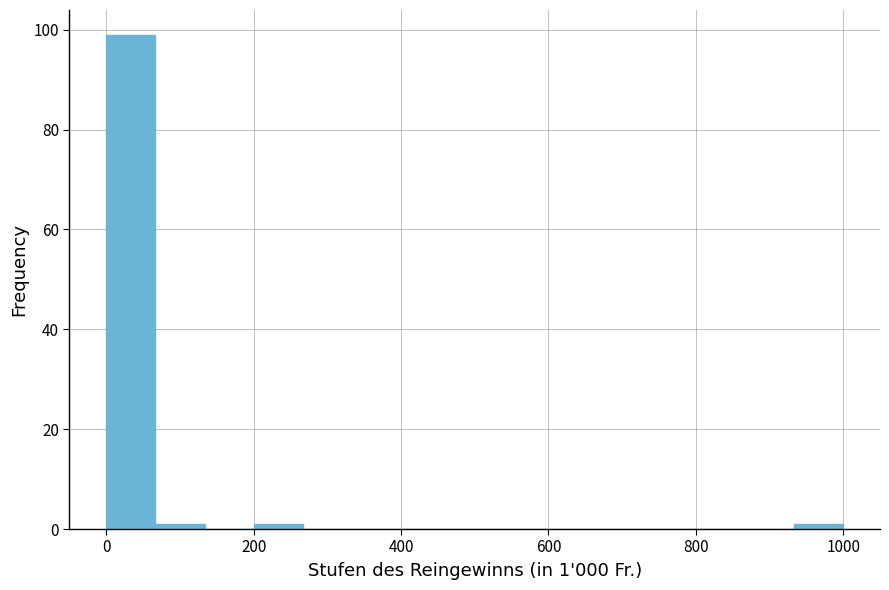

Around what value on the x-axis is the tallest bar? Give the approximate position of its centre, as read against the axis.

40